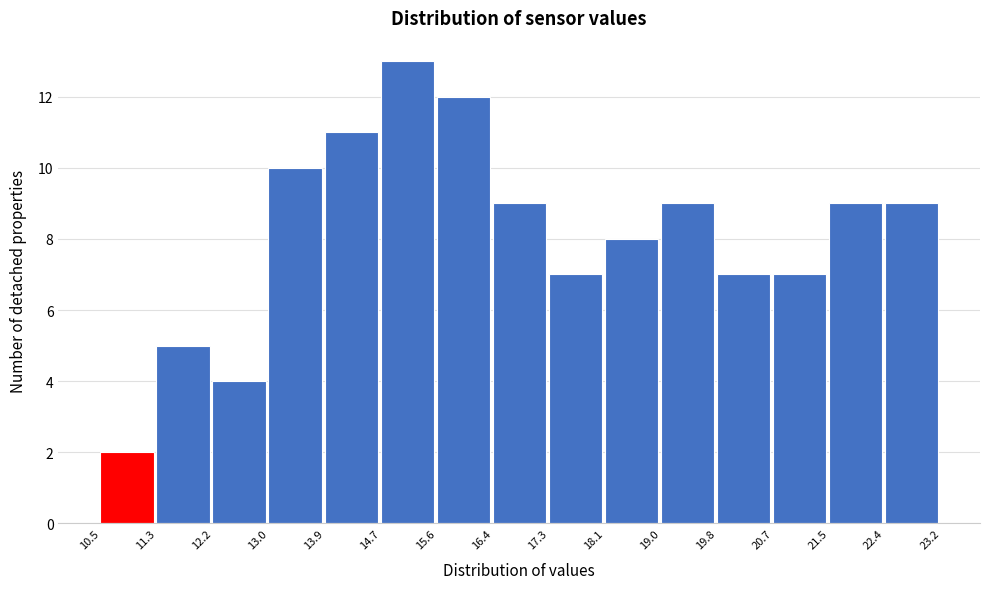

How tall is the bar that spans 19.0 to 19.8 on the x-axis? The values are not printed on the chart, so give them approximately, as read against the axis.

9